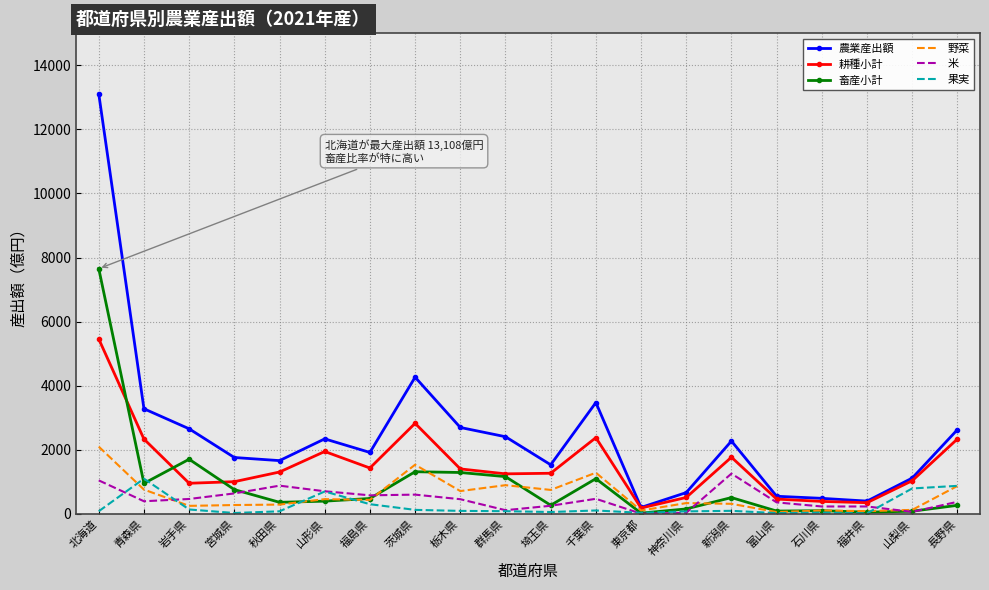

What position from the left is 茨城県?

8